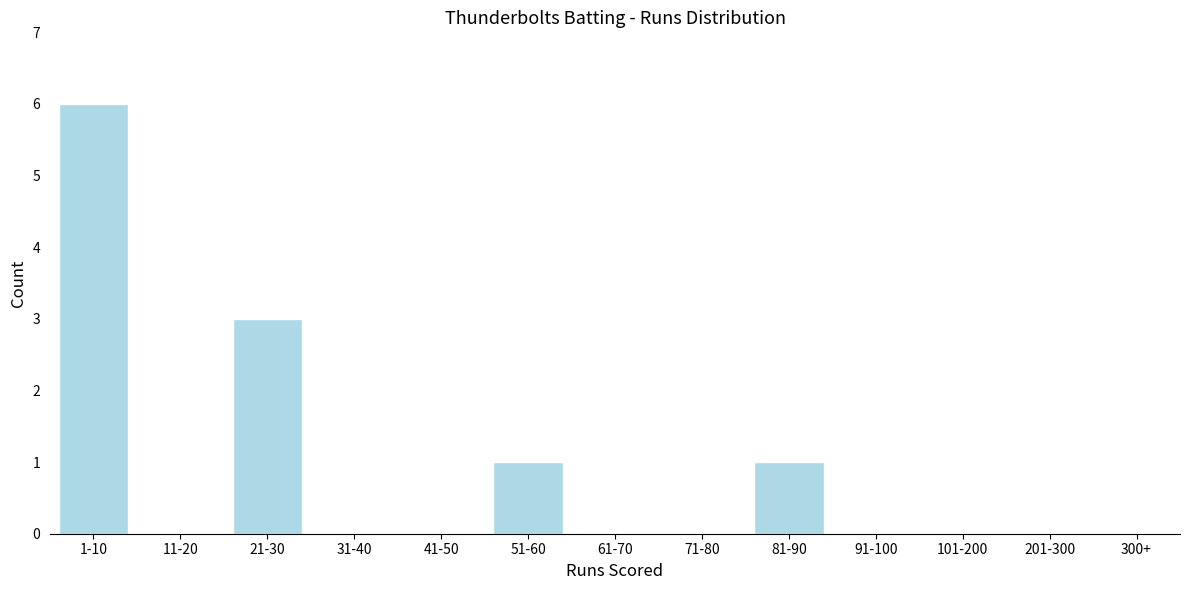

Reading right to left, extract all data points from this chart.

101-200=0	91-100=0	81-90=1	71-80=0	61-70=0	51-60=1	41-50=0	31-40=0	21-30=3	11-20=0	1-10=6